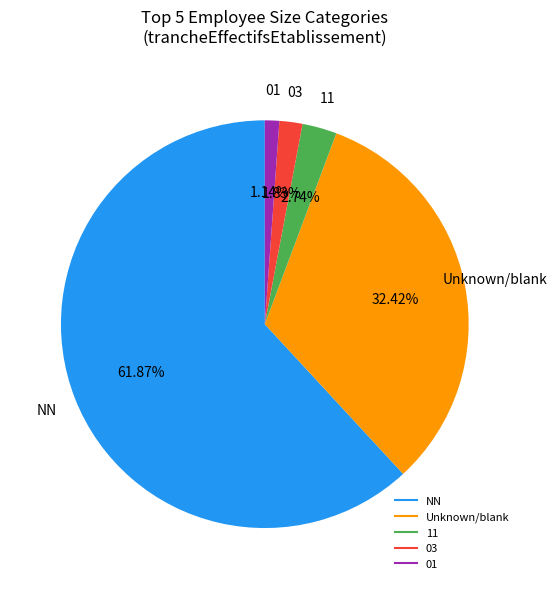

Does any single category account for the majority?

Yes